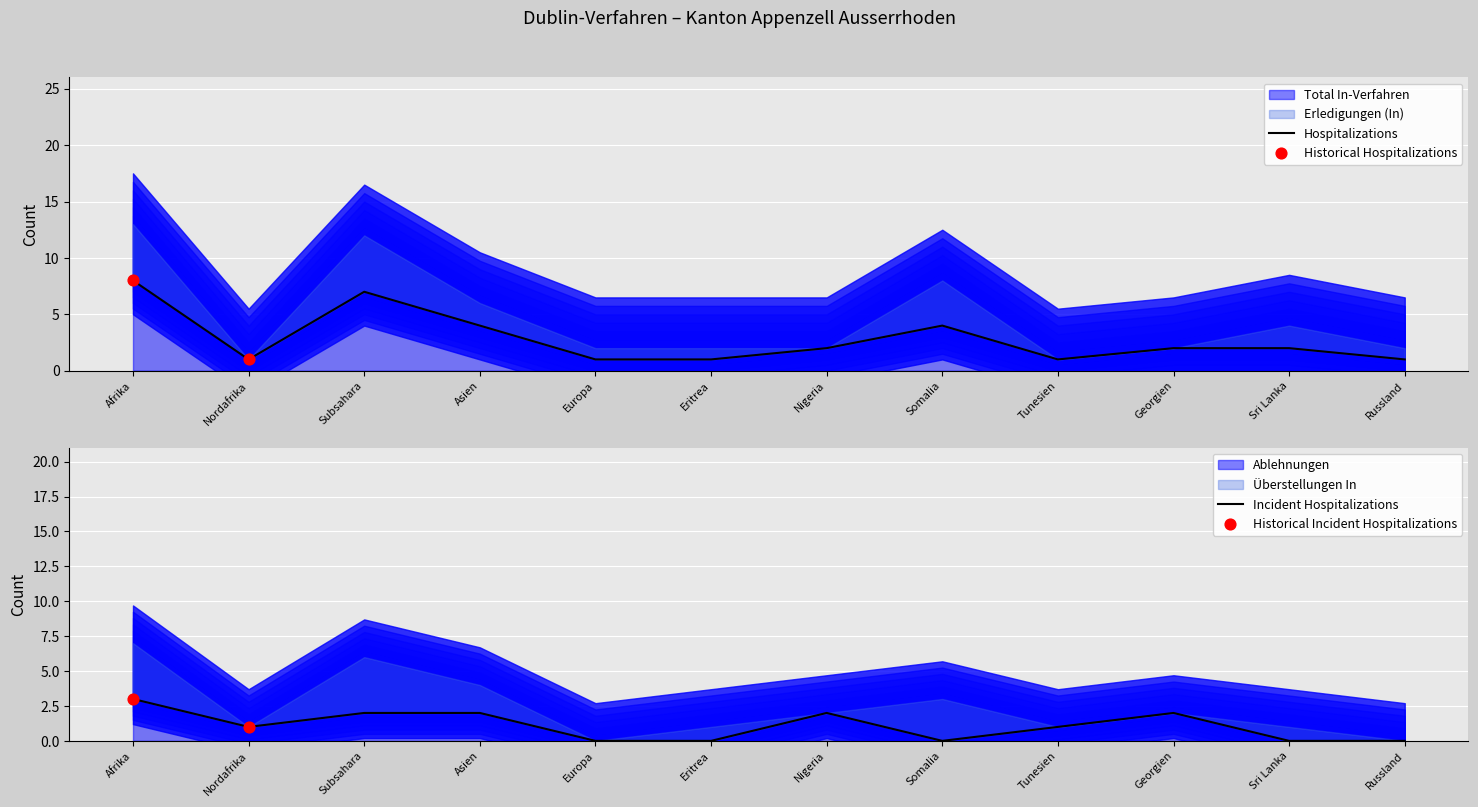

Is the value of Total In-Verfahren at Subsahara greater than the value of Ablehnungen at Somalia?

Yes